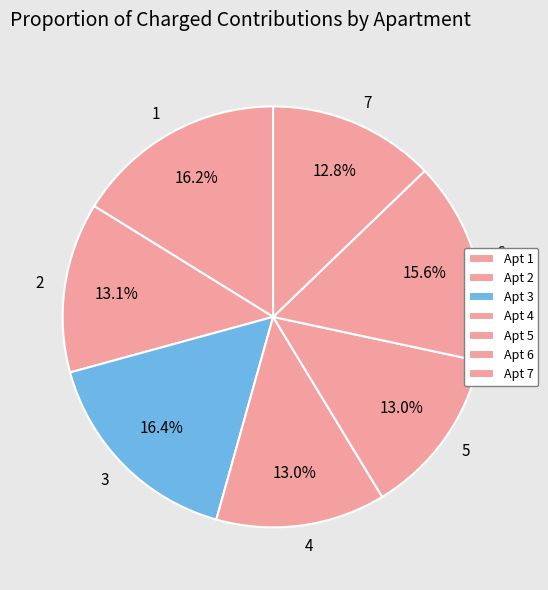

Does 5 represent more than half of the total?

No